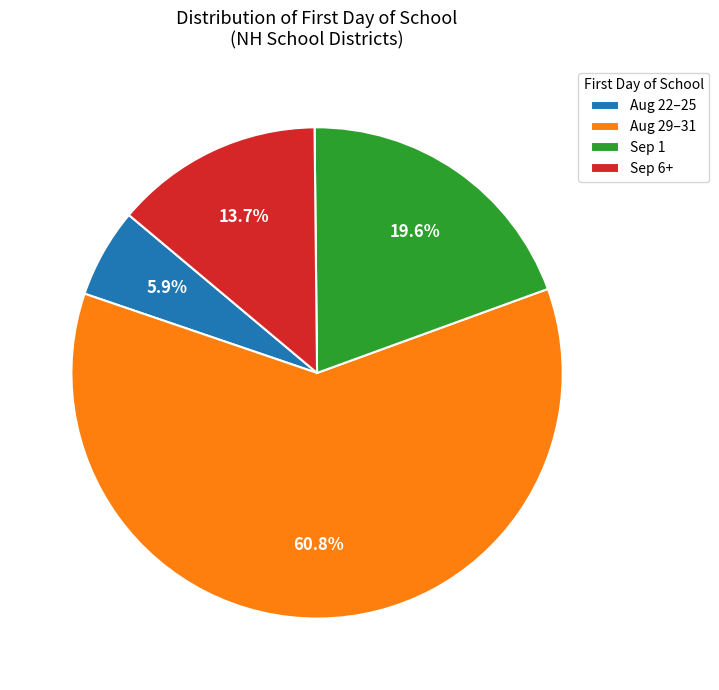

Which slice represents more than half of the pie?

Aug 29–31